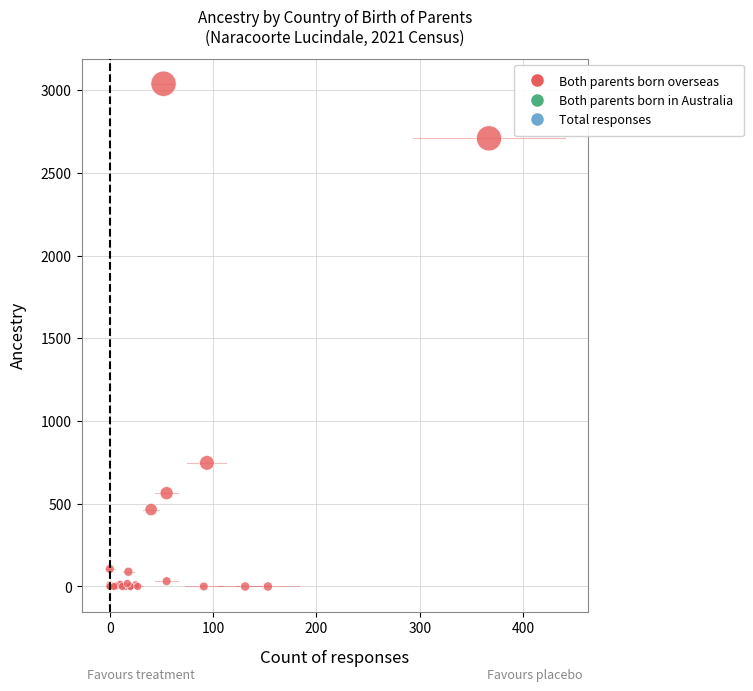

What Y value in the scatter plot is closest to 1519?

747